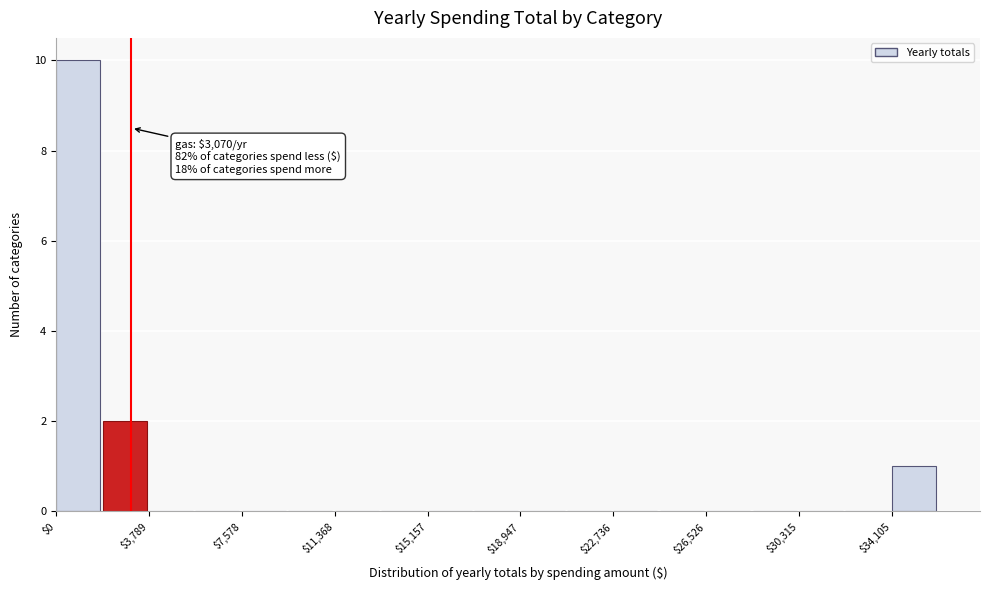

Around what value on the x-axis is the tallest bar? Give the approximate position of its centre, as read against the axis.

1000